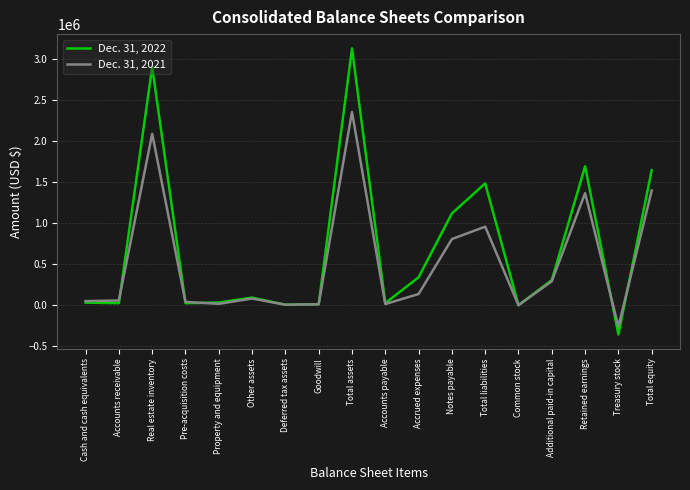

The value of Dec. 31, 2022 at Accrued expenses is 182865. True or false?

False